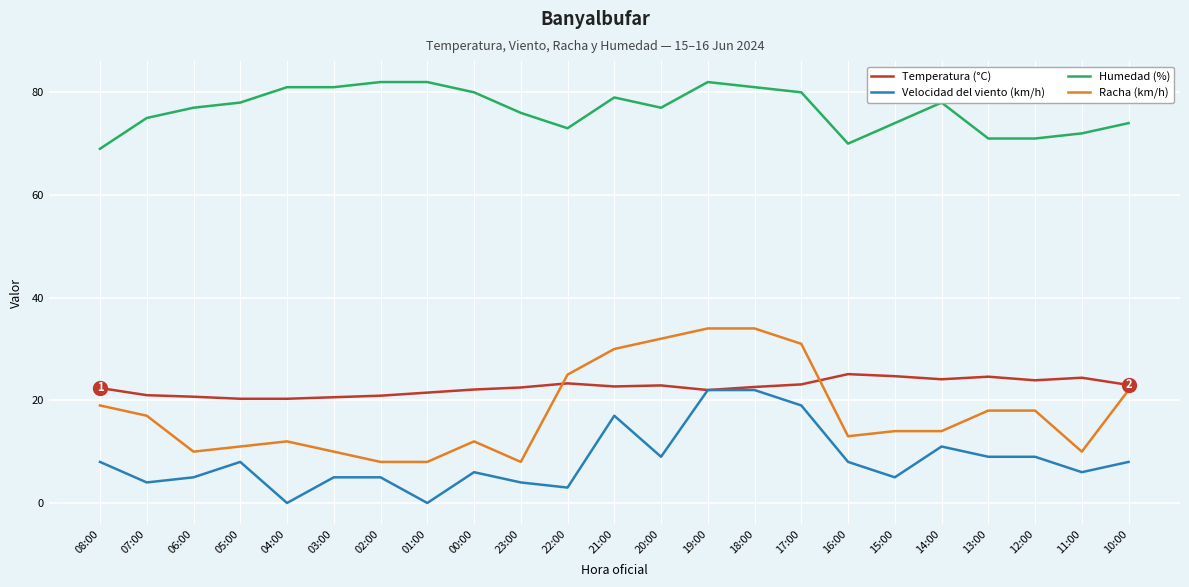

How many lines are shown in the chart?

4